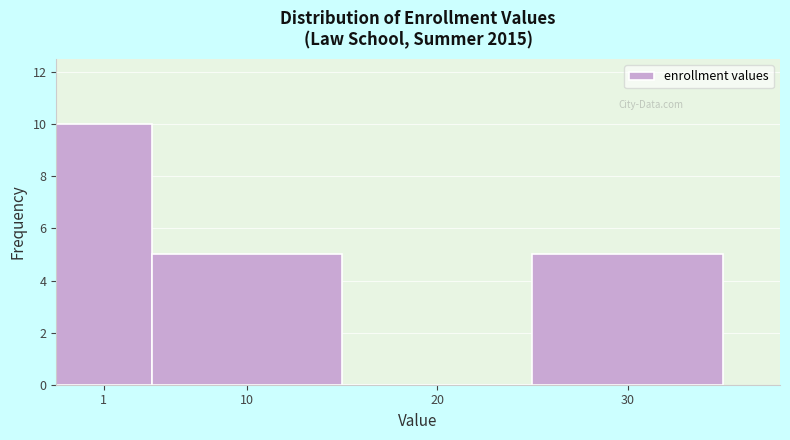

Reading left to right, list all the values displayed in this chart.

1=10	10=5	20=0	30=5